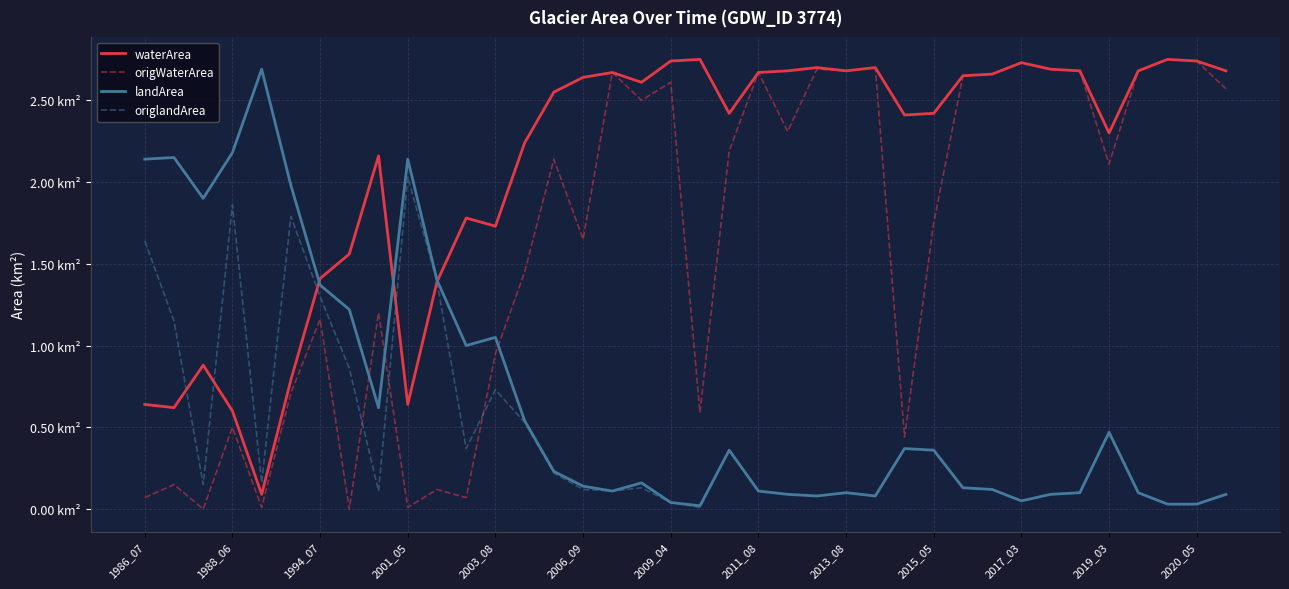

What is the sum of all origlandArea values?

17.4